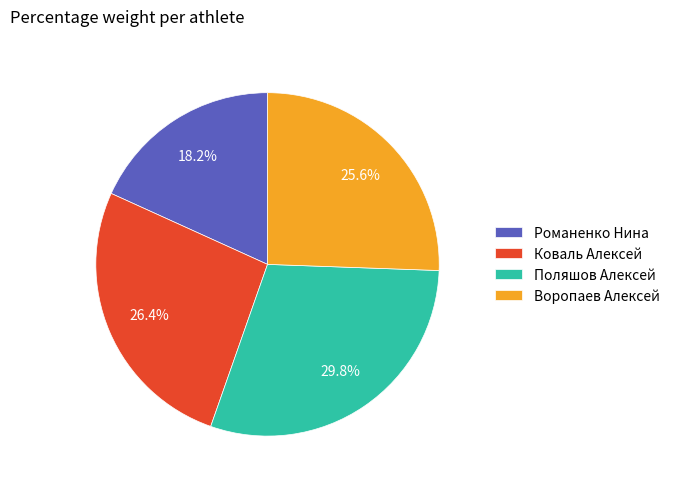

Is there a majority slice in this chart?

No